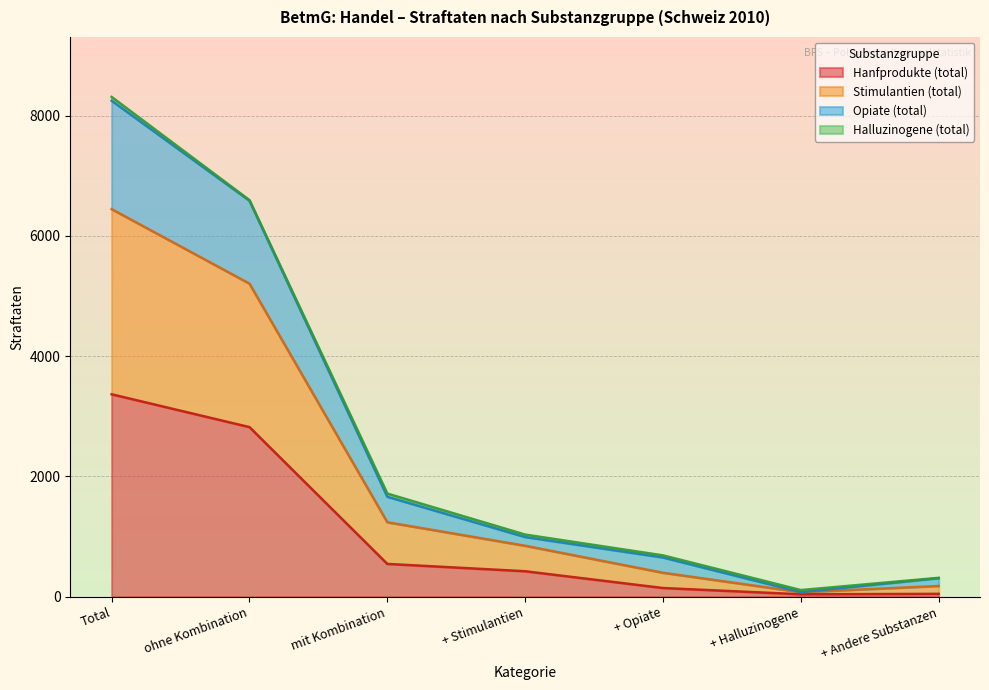

At which category is the sum across all series the highest?

Total